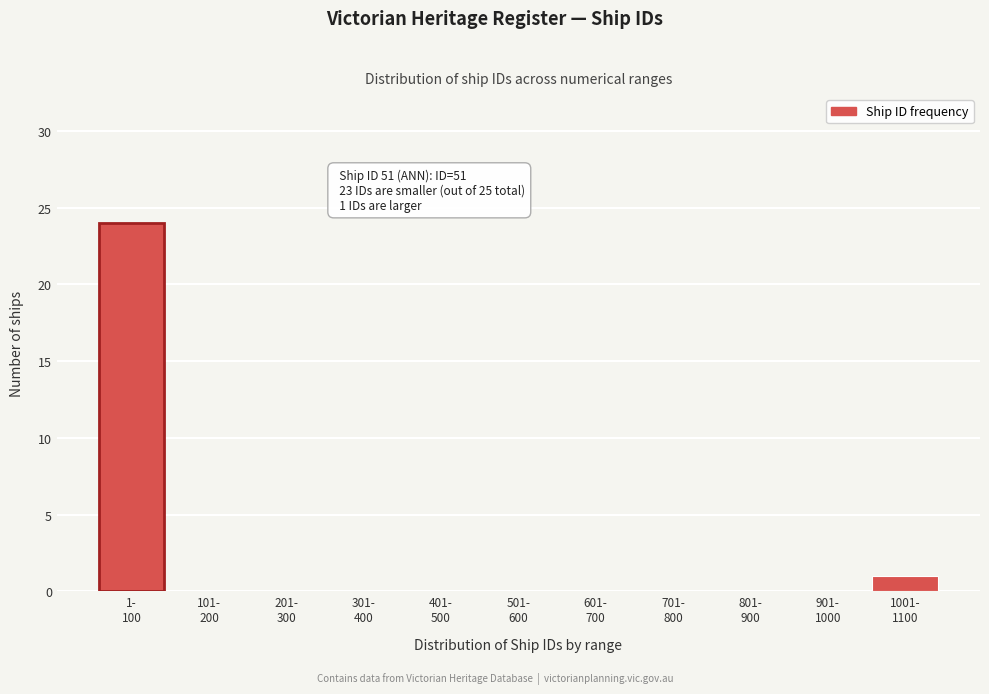

What is the greatest value displayed?

24